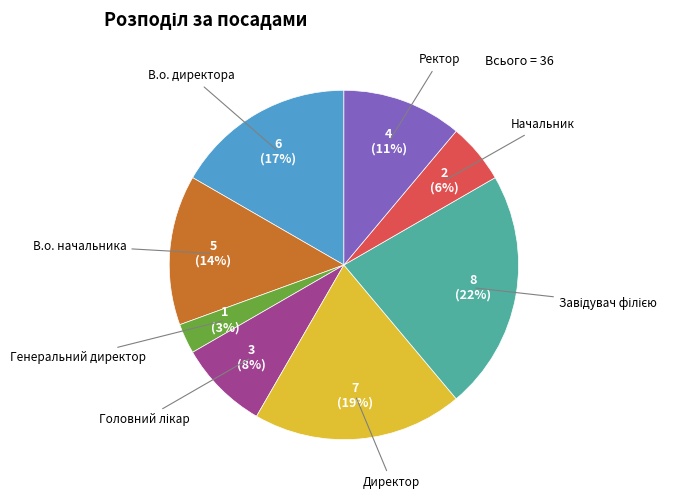

Approximately how many times larger is the value at В.о. директора compared to Директор?

0.9